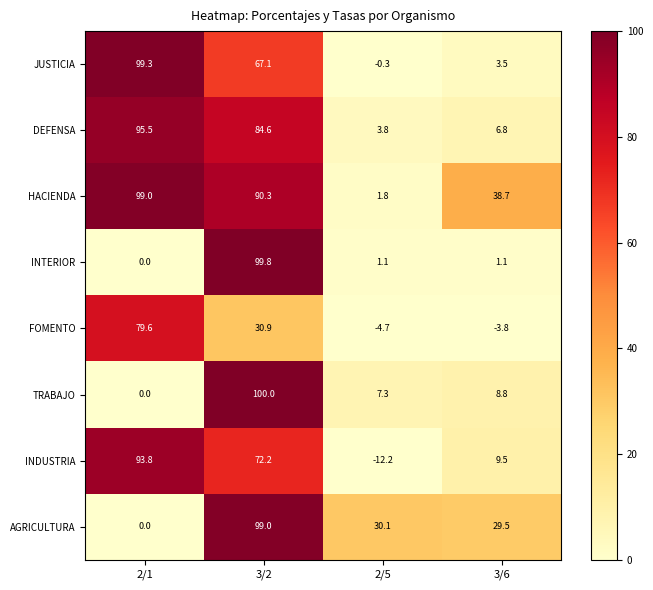

What is the spread (max minus min) of values at 3/6?

42.5